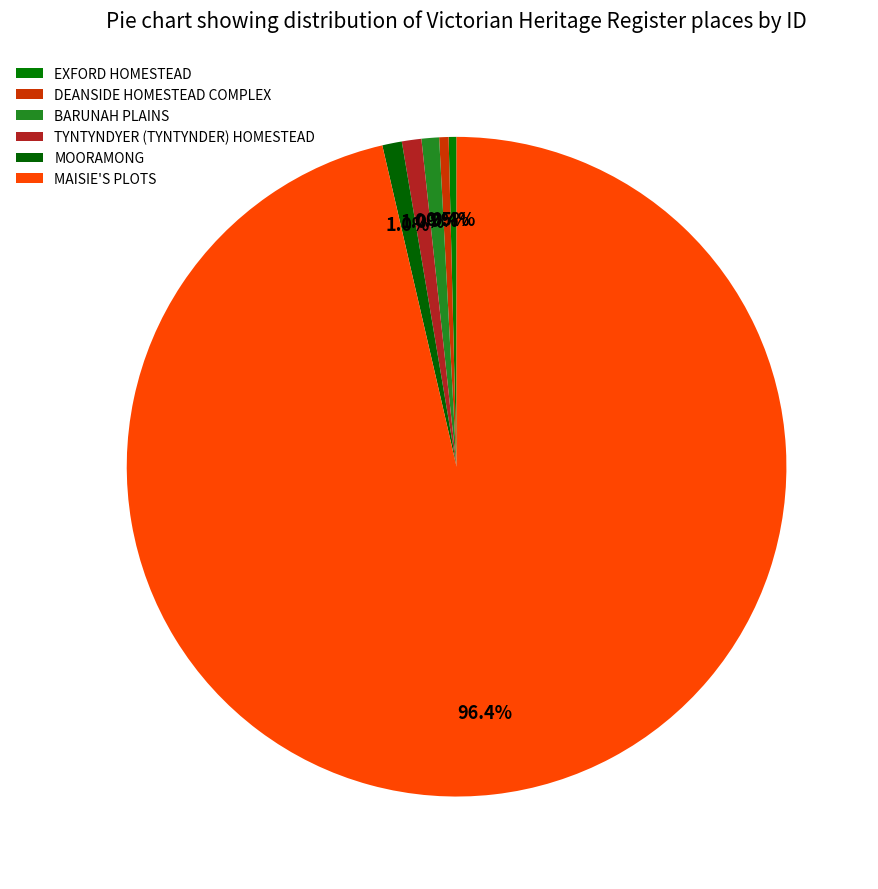

How many segments does this pie chart have?

6